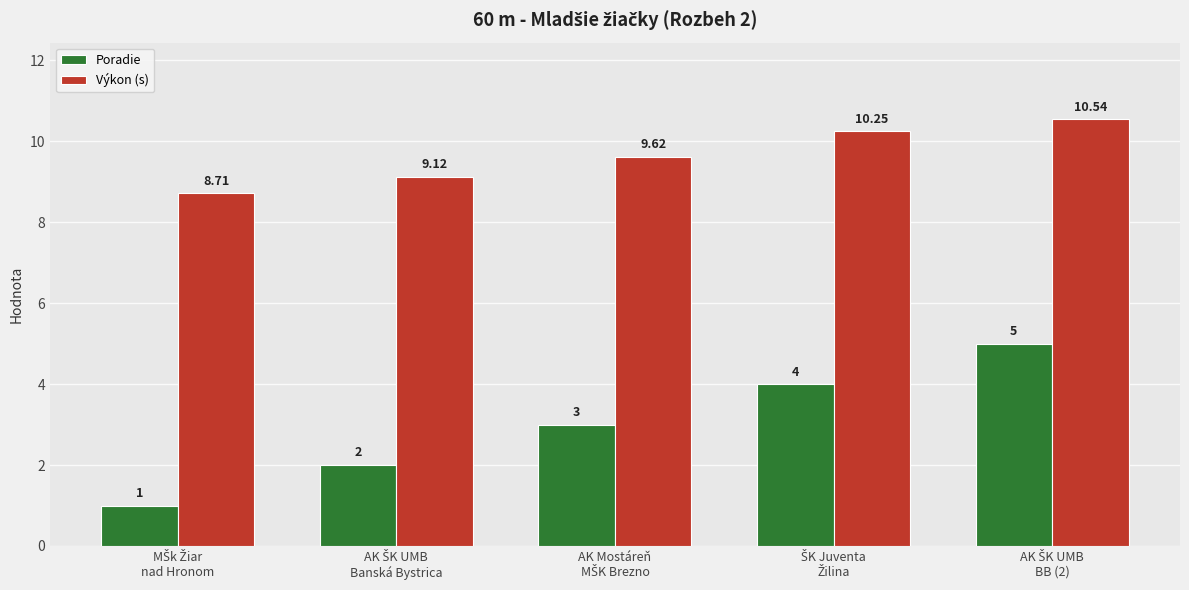

What is the lowest value of the Výkon (s) series?

8.7